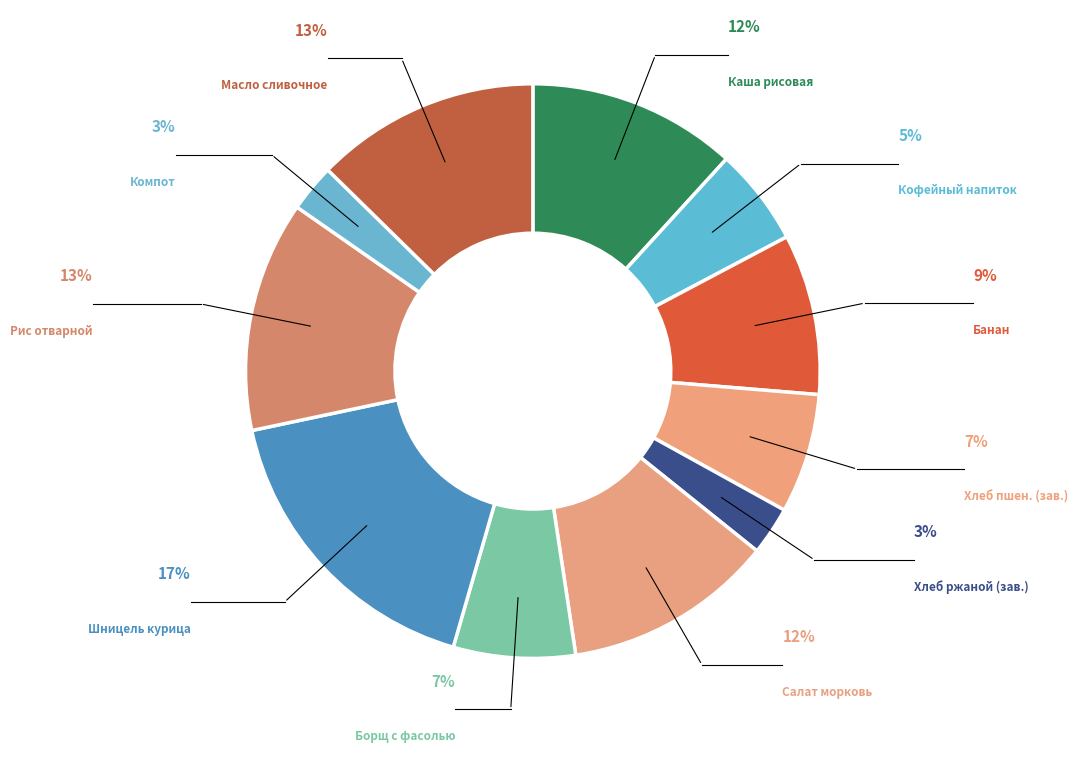

What is the smallest slice in the pie chart?

Компот из яблок с лимоном